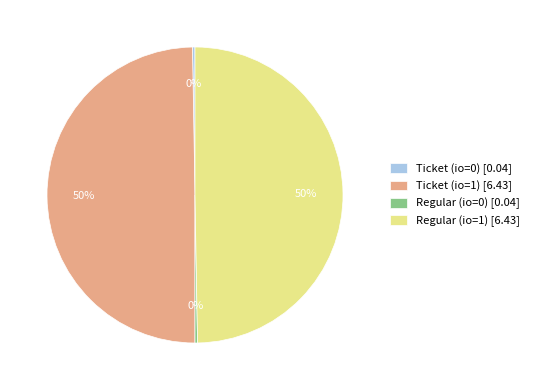

What percentage is the Ticket (io=1) slice, to the nearest percent?

50%